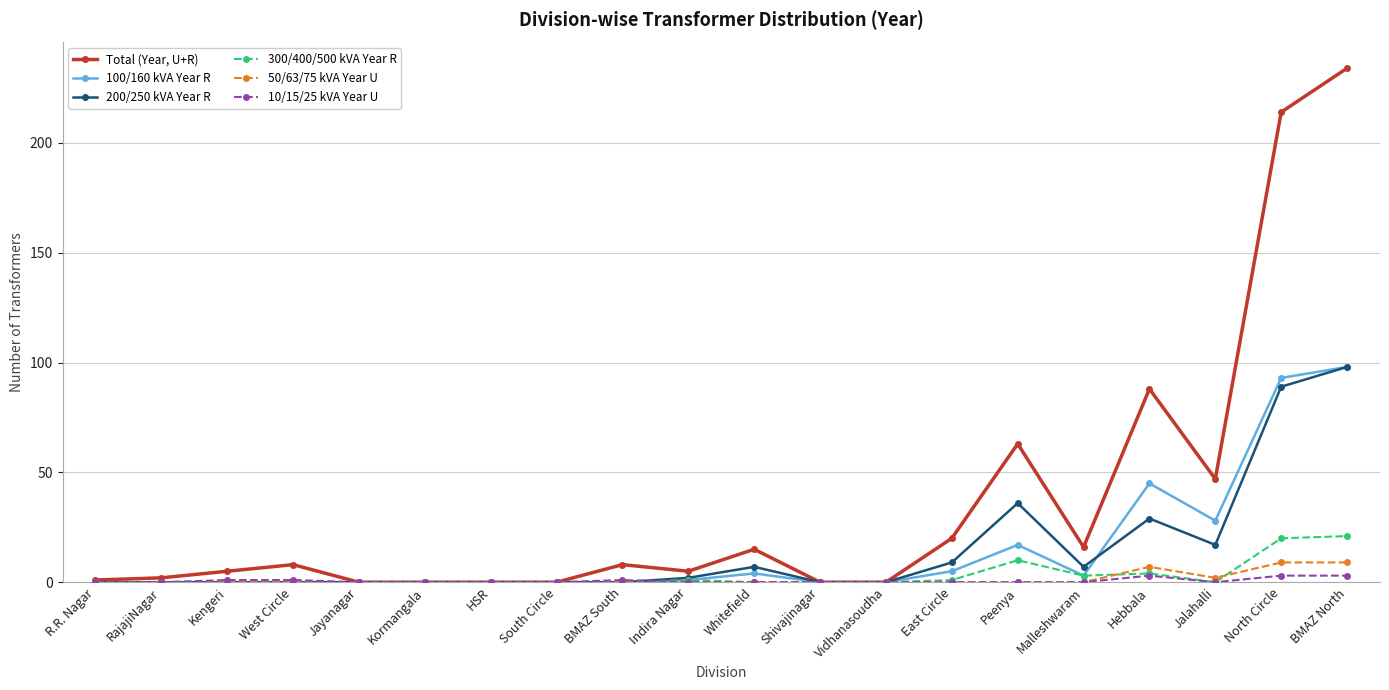

Between Malleshwaram and BMAZ North, which series saw the biggest shift?

Total (Year, U+R)